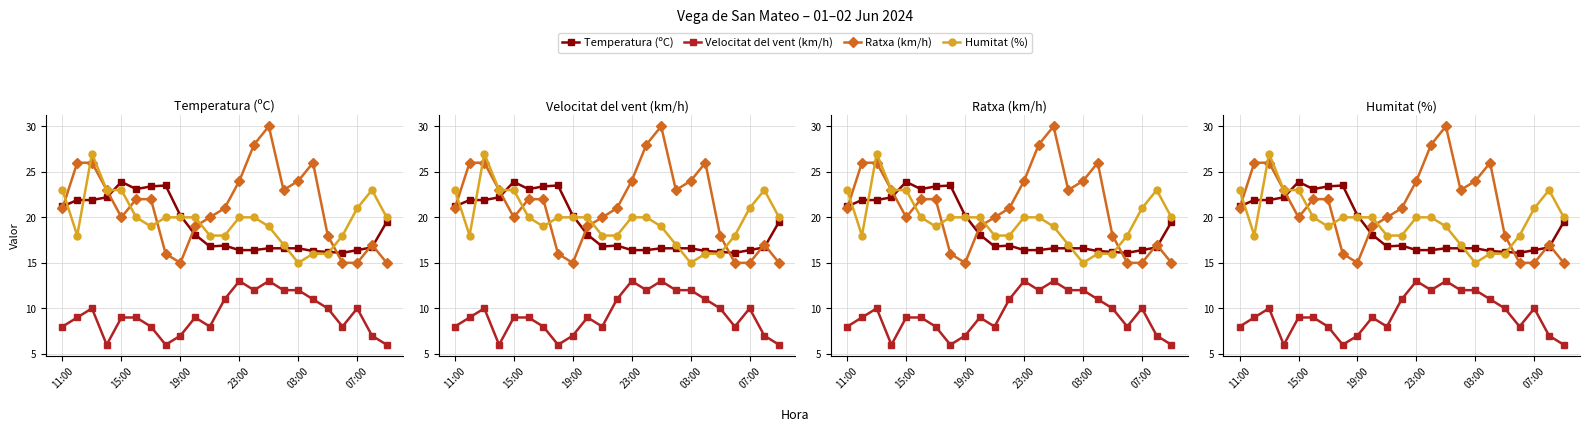

What is the sum of the Ratxa (km/h) values at 12 and 11?

45.0